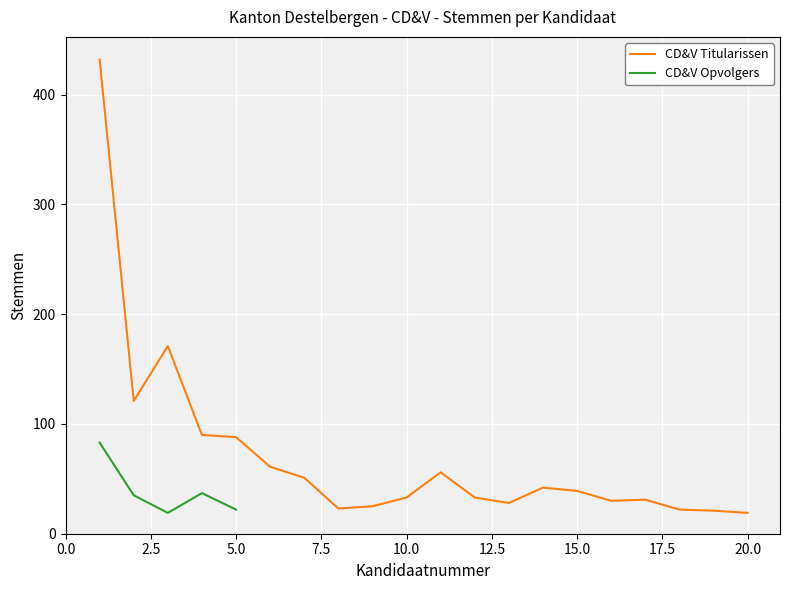

How many categories are shown in the chart?

20